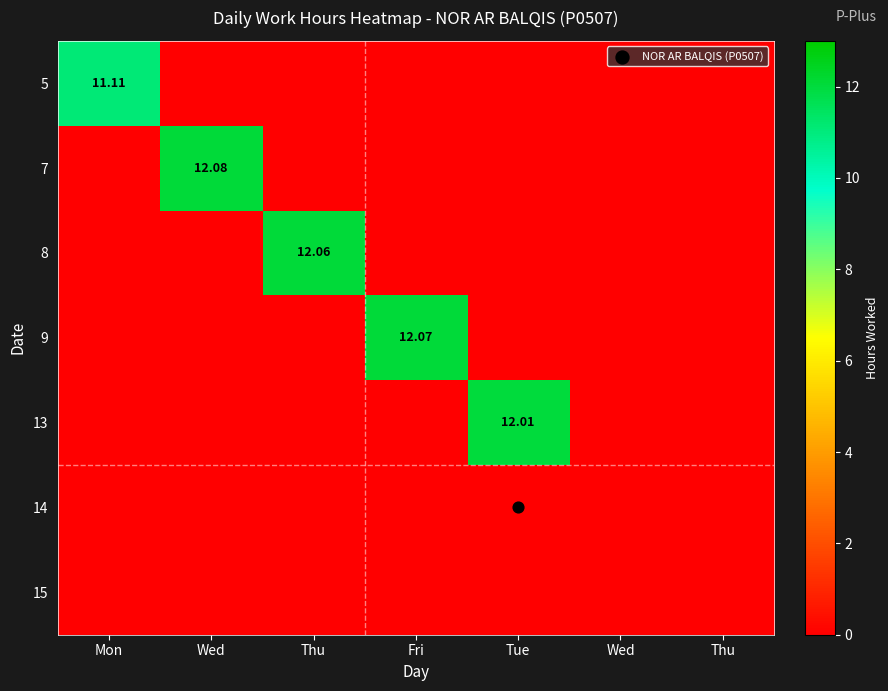

Where is 7 nearest to the value 6?

Mon